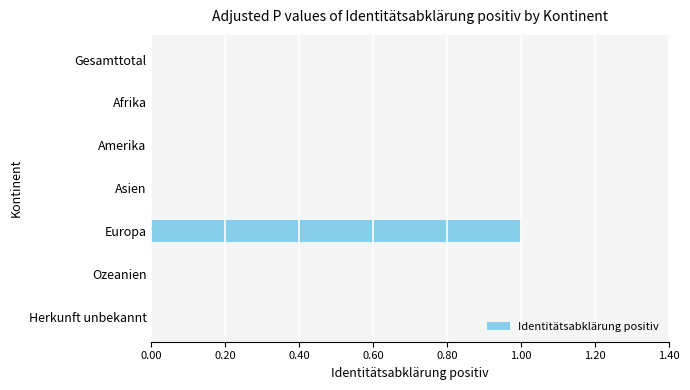

The value at Herkunft unbekannt is 1. True or false?

False